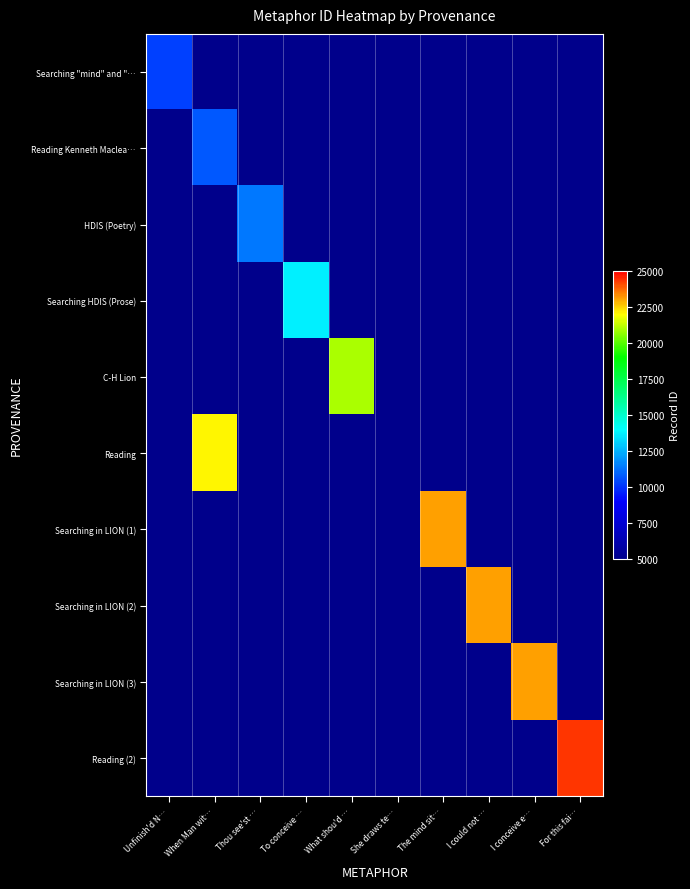

List the series in order of their peak value, lowest first.

Searching "mind" and "…, Reading Kenneth Maclea…, HDIS (Poetry), Searching HDIS (Prose), C-H Lion, Reading, Searching in LION (1), Searching in LION (2), Searching in LION (3), Reading (2)